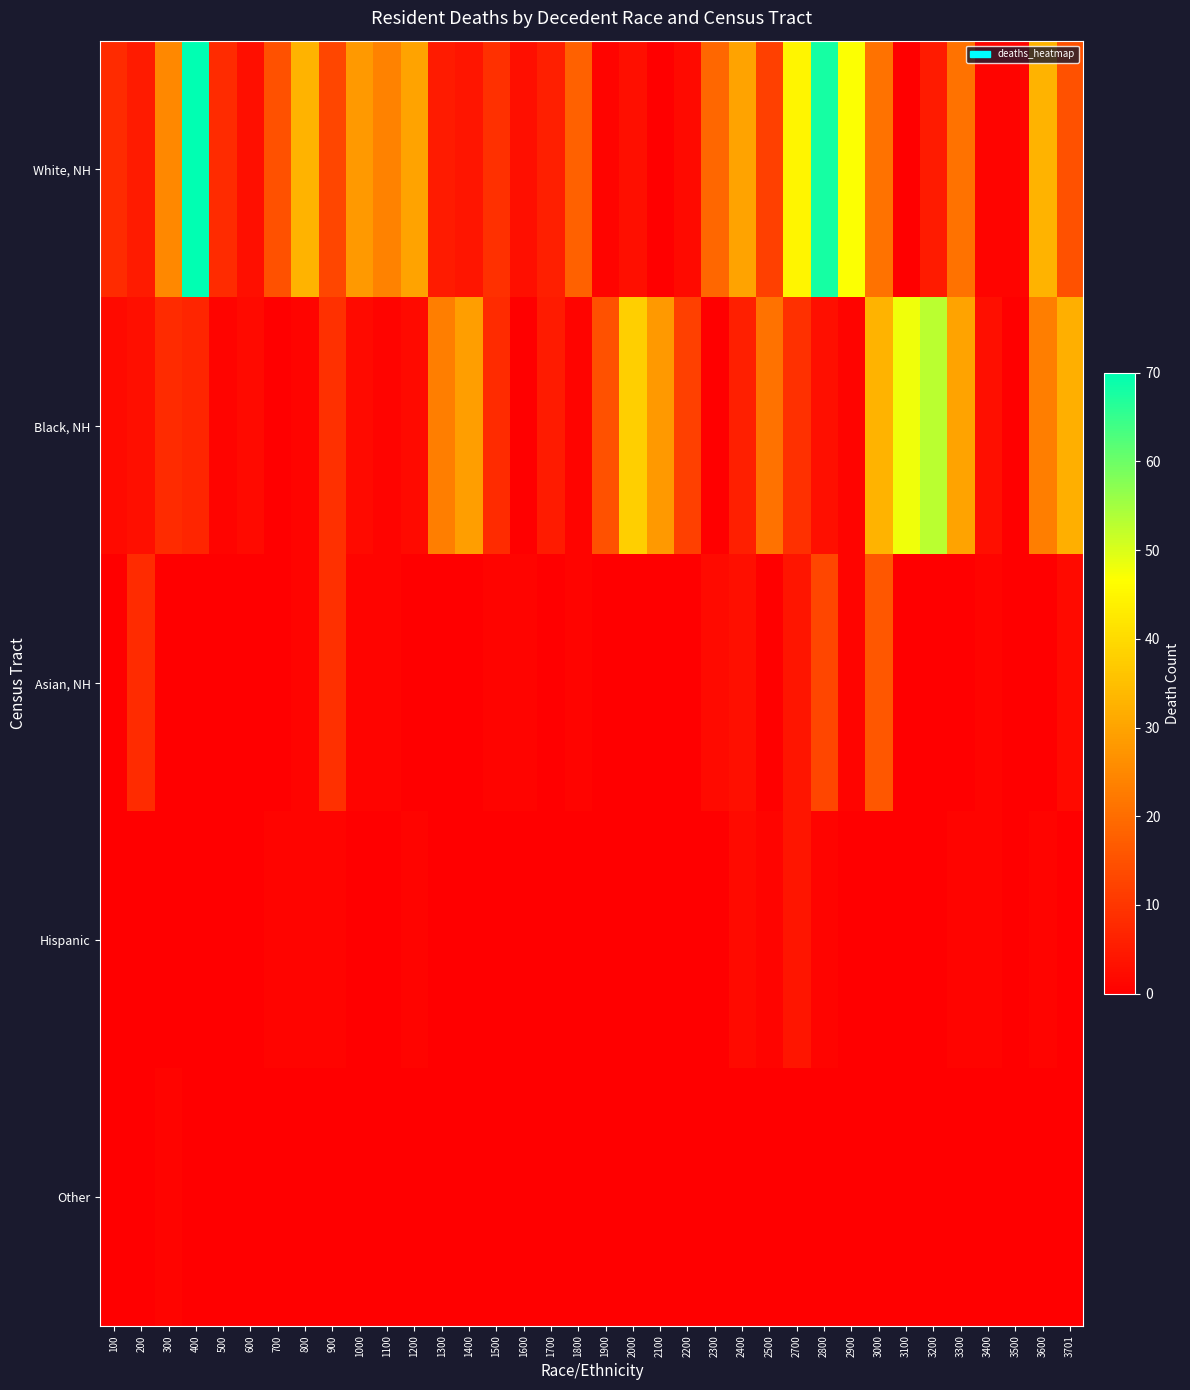

Reading left to right, transcribe all the data shown in this chart.

White, NH: 100=8	200=5	300=25	400=70	500=8	600=3	700=15	800=33	900=13	1000=28	1100=24	1200=30	1300=5	1400=4	1500=9	1600=3	1700=6	1800=18	1900=1	2000=3	2100=0	2200=2	2300=19	2400=30	2500=12	2700=45	2800=68	2900=47	3000=21	3100=0	3200=5	3300=21	3400=1	3500=1	3600=33	3701=15
Black, NH: 100=2	200=3	300=8	400=7	500=1	600=2	700=0	800=1	900=9	1000=2	1100=1	1200=2	1300=23	1400=29	1500=8	1600=0	1700=5	1800=1	1900=15	2000=38	2100=28	2200=12	2300=0	2400=6	2500=21	2700=9	2800=3	2900=1	3000=33	3100=48	3200=53	3300=30	3400=3	3500=0	3600=23	3701=32
Asian, NH: 100=0	200=8	300=0	400=0	500=0	600=0	700=0	800=1	900=9	1000=1	1100=1	1200=0	1300=0	1400=0	1500=1	1600=1	1700=0	1800=1	1900=0	2000=0	2100=0	2200=0	2300=2	2400=3	2500=0	2700=4	2800=13	2900=1	3000=16	3100=0	3200=0	3300=0	3400=1	3500=0	3600=0	3701=2
Hispanic: 100=0	200=0	300=0	400=0	500=0	600=0	700=1	800=1	900=1	1000=0	1100=0	1200=1	1300=0	1400=0	1500=0	1600=0	1700=0	1800=0	1900=0	2000=0	2100=0	2200=0	2300=0	2400=2	2500=1	2700=4	2800=1	2900=0	3000=0	3100=0	3200=0	3300=1	3400=1	3500=0	3600=1	3701=0
Other: 100=0	200=0	300=1	400=0	500=0	600=0	700=0	800=0	900=0	1000=0	1100=0	1200=0	1300=0	1400=0	1500=0	1600=0	1700=0	1800=0	1900=0	2000=0	2100=0	2200=0	2300=0	2400=0	2500=0	2700=0	2800=0	2900=0	3000=0	3100=0	3200=0	3300=0	3400=0	3500=0	3600=0	3701=0